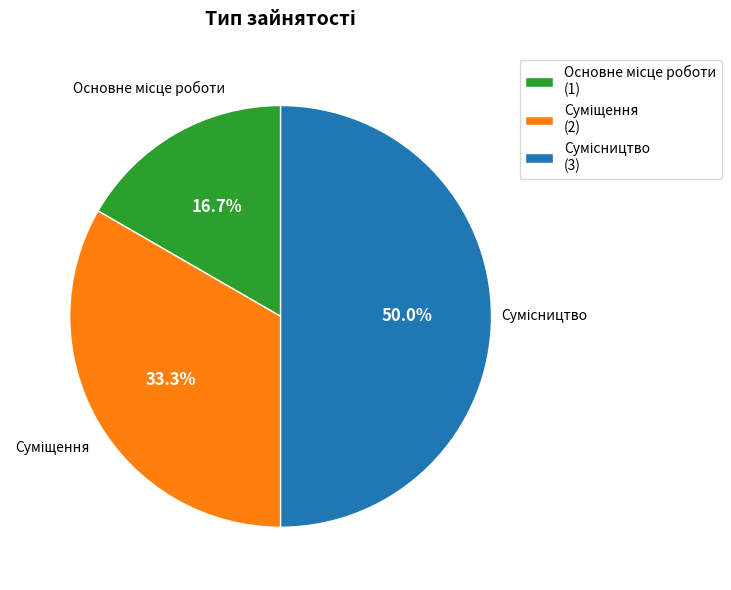

Is there any slice that represents more than half of the pie?

No